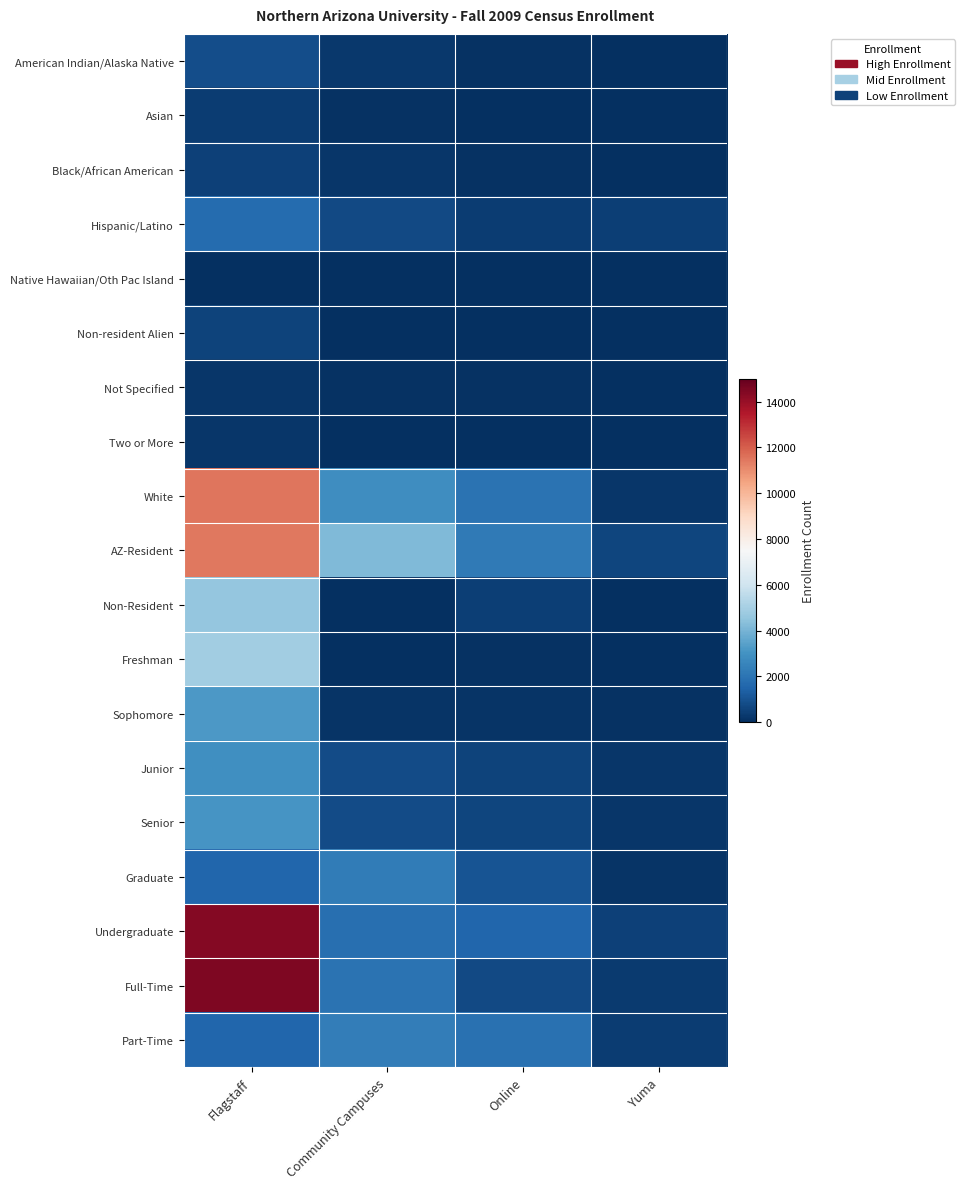

Reading right to left, what are all the values shown in this chart?

American Indian/Alaska Native: Yuma=17	Online=114	Community Campuses=279	Flagstaff=871
Asian: Yuma=7	Online=49	Community Campuses=74	Flagstaff=406
Black/African American: Yuma=13	Online=100	Community Campuses=181	Flagstaff=501
Hispanic/Latino: Yuma=427	Online=354	Community Campuses=737	Flagstaff=1753
Native Hawaiian/Oth Pac Island: Yuma=0	Online=4	Community Campuses=9	Flagstaff=37
Non-resident Alien: Yuma=1	Online=7	Community Campuses=3	Flagstaff=562
Not Specified: Yuma=14	Online=71	Community Campuses=76	Flagstaff=191
Two or More: Yuma=3	Online=26	Community Campuses=32	Flagstaff=184
White: Yuma=194	Online=1937	Community Campuses=2839	Flagstaff=11527
AZ-Resident: Yuma=624	Online=2223	Community Campuses=4184	Flagstaff=11440
Non-Resident: Yuma=52	Online=439	Community Campuses=46	Flagstaff=4592
Freshman: Yuma=8	Online=71	Community Campuses=35	Flagstaff=4864
Sophomore: Yuma=83	Online=121	Community Campuses=168	Flagstaff=3166
Junior: Yuma=228	Online=544	Community Campuses=808	Flagstaff=2906
Senior: Yuma=183	Online=619	Community Campuses=809	Flagstaff=3072
Graduate: Yuma=154	Online=1021	Community Campuses=2273	Flagstaff=1540
Undergraduate: Yuma=509	Online=1547	Community Campuses=1873	Flagstaff=14372
Full-Time: Yuma=312	Online=744	Community Campuses=1942	Flagstaff=14479
Part-Time: Yuma=364	Online=1918	Community Campuses=2288	Flagstaff=1553